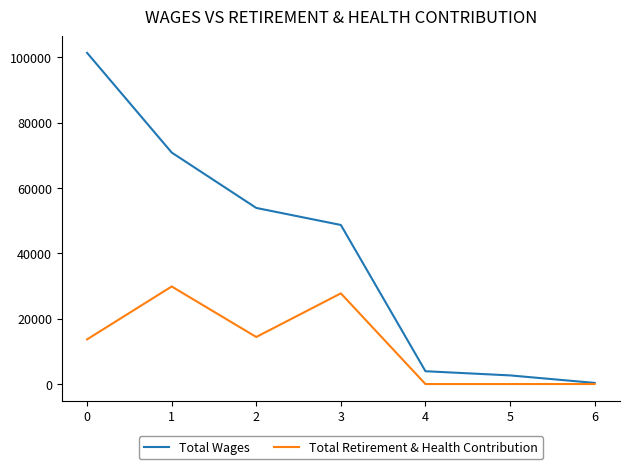

Is the value of Total Wages at 4 greater than the value of Total Retirement & Health Contribution at 3?

No